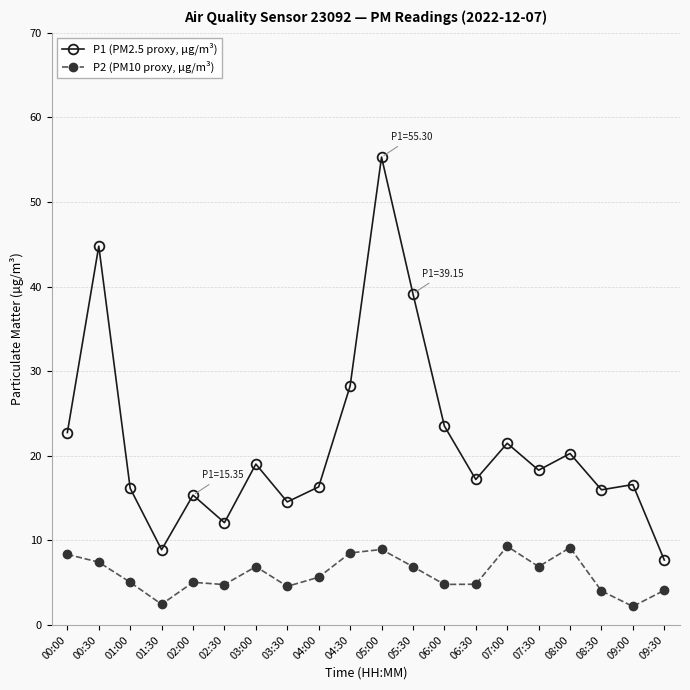

Does the chart display data point markers on the line(s)?

Yes